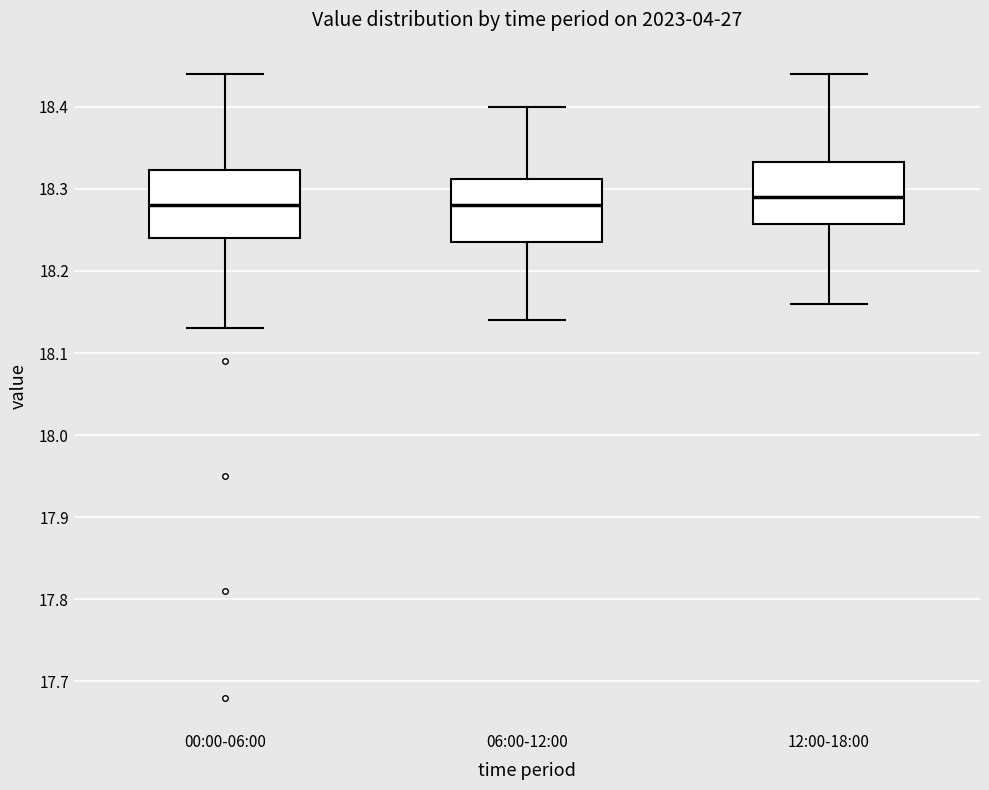

Reading left to right, transcribe this box plot: for each box, give where its median line is, the range the box spans, and where its two whiskers end, as read against the y-axis. The values are not printed on the chart, so give them approximately, as read against the axis.

00:00-06:00: median 18.28, box 18.24 to 18.32, whiskers 18.13 to 18.44
06:00-12:00: median 18.28, box 18.24 to 18.31, whiskers 18.14 to 18.40
12:00-18:00: median 18.29, box 18.26 to 18.33, whiskers 18.16 to 18.44